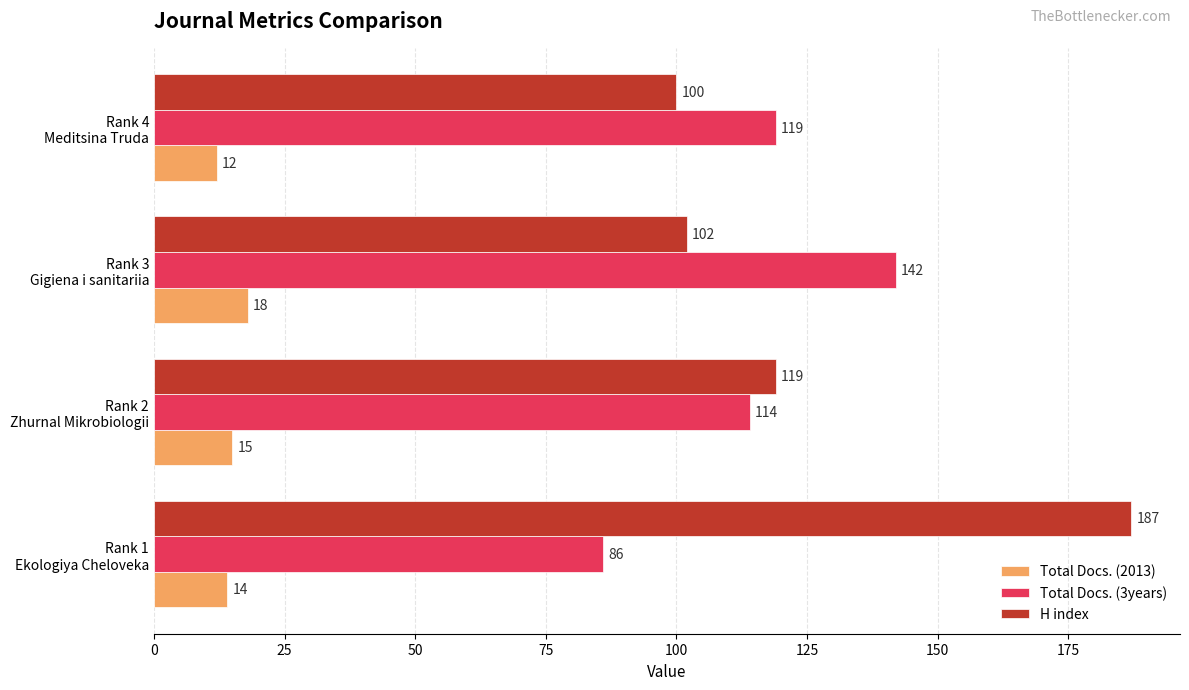

What is the difference between the maximum and minimum values in the Total Docs. (2013) series?

6